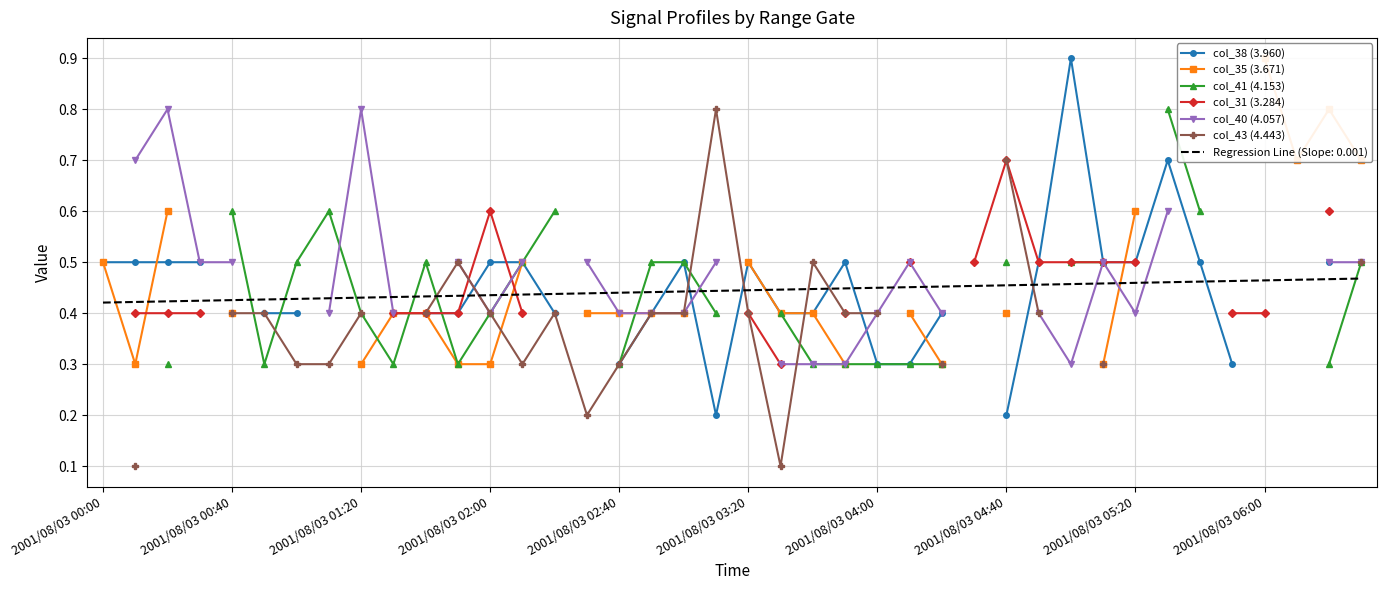

How many positive values does the col_38 (3.960) series have?

32